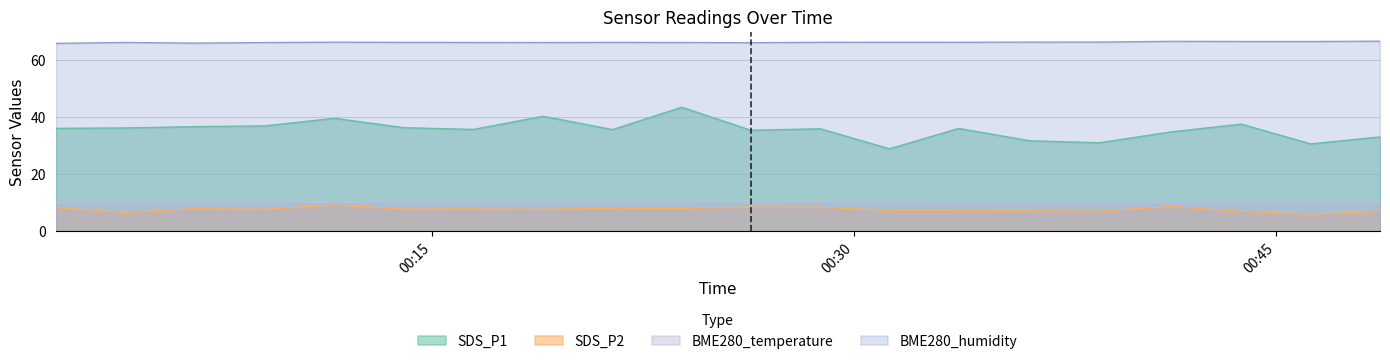

The BME280_humidity series shows 66.3 at 2024/01/25 00:21:25. True or false?

True